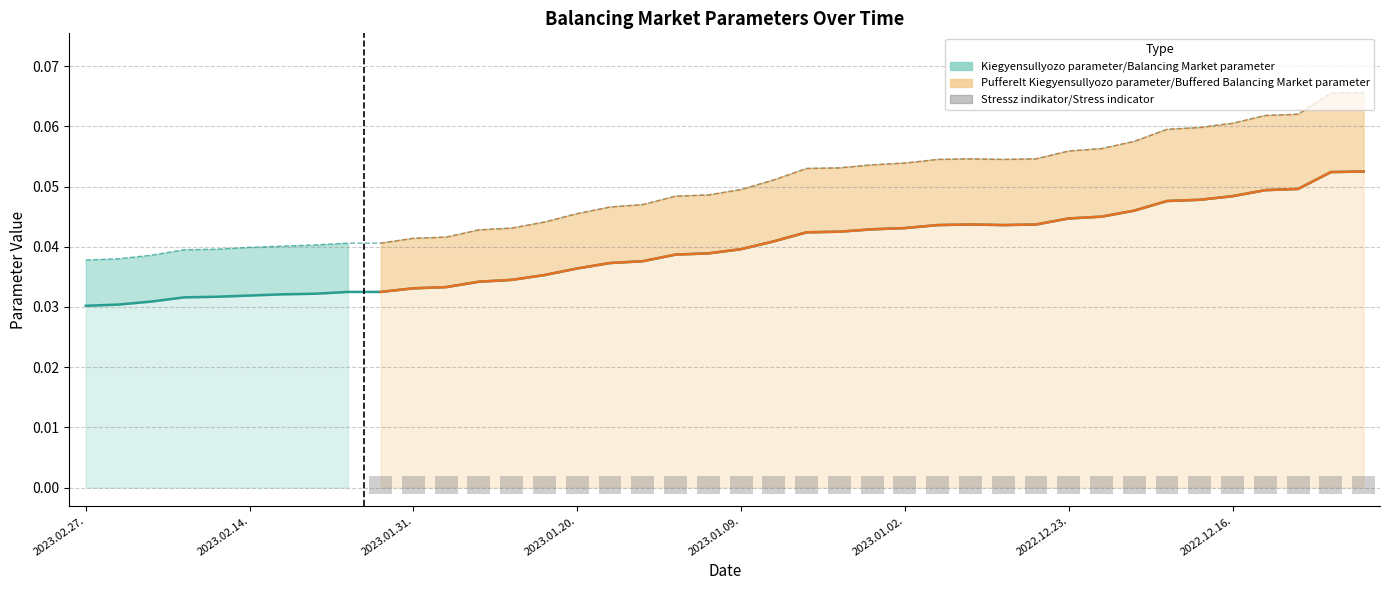

Reading right to left, extract all data points from this chart.

Kiegyensullyozo parameter/Balancing Market parameter: 0.1	0.1	0.0	0.0	0.0	0.0	0.0	0.0	0.0	0.0	0.0	0.0	0.0	0.0	0.0	0.0	0.0	0.0	0.0	0.0	0.0	0.0	0.0	0.0	0.0	0.0	0.0	0.0	0.0	0.0	0.0	0.0	0.0	0.0	0.0	0.0	0.0	0.0	0.0	0.0
Pufferelt Kiegyensullyozo parameter/Buffered Balancing Market parameter: 0.1	0.1	0.1	0.1	0.1	0.1	0.1	0.1	0.1	0.1	0.1	0.1	0.1	0.1	0.1	0.1	0.1	0.1	0.1	0.0	0.0	0.0	0.0	0.0	0.0	0.0	0.0	0.0	0.0	0.0	0.0	0.0	0.0	0.0	0.0	0.0	0.0	0.0	0.0	0.0